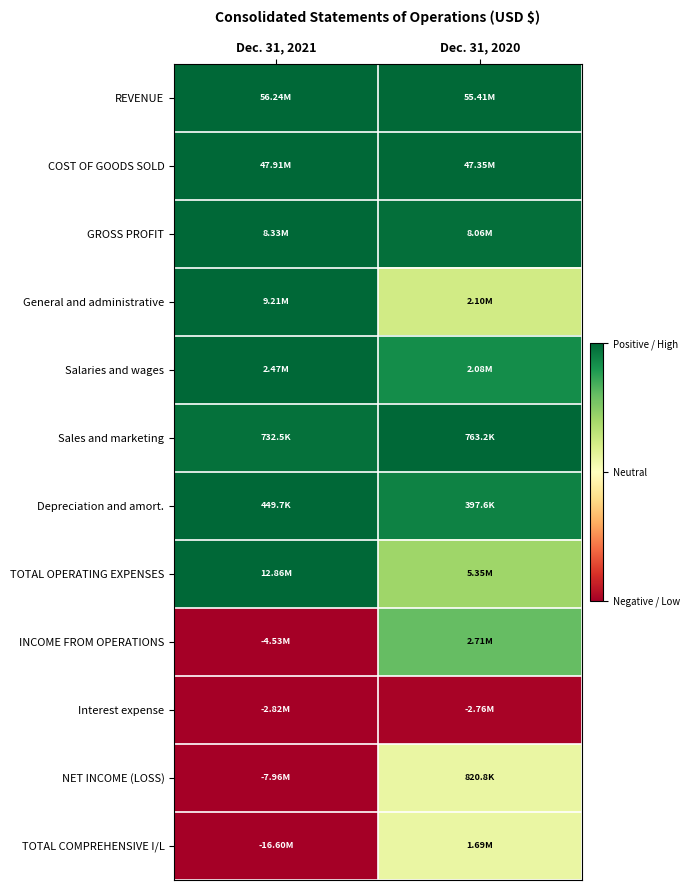

Reading left to right, transcribe all the data shown in this chart.

REVENUE: Dec. 31, 2021=1.0	Dec. 31, 2020=1.0
COST OF GOODS SOLD: Dec. 31, 2021=1.0	Dec. 31, 2020=1.0
GROSS PROFIT: Dec. 31, 2021=1.0	Dec. 31, 2020=1.0
General and administrative: Dec. 31, 2021=1.0	Dec. 31, 2020=0.6
Salaries and wages: Dec. 31, 2021=1.0	Dec. 31, 2020=0.9
Sales and marketing: Dec. 31, 2021=1.0	Dec. 31, 2020=1.0
Depreciation and amort.: Dec. 31, 2021=1.0	Dec. 31, 2020=0.9
TOTAL OPERATING EXPENSES: Dec. 31, 2021=1.0	Dec. 31, 2020=0.7
INCOME FROM OPERATIONS: Dec. 31, 2021=0.0	Dec. 31, 2020=0.8
Interest expense: Dec. 31, 2021=0.0	Dec. 31, 2020=0.0
NET INCOME (LOSS): Dec. 31, 2021=0.0	Dec. 31, 2020=0.6
TOTAL COMPREHENSIVE I/L: Dec. 31, 2021=0.0	Dec. 31, 2020=0.6